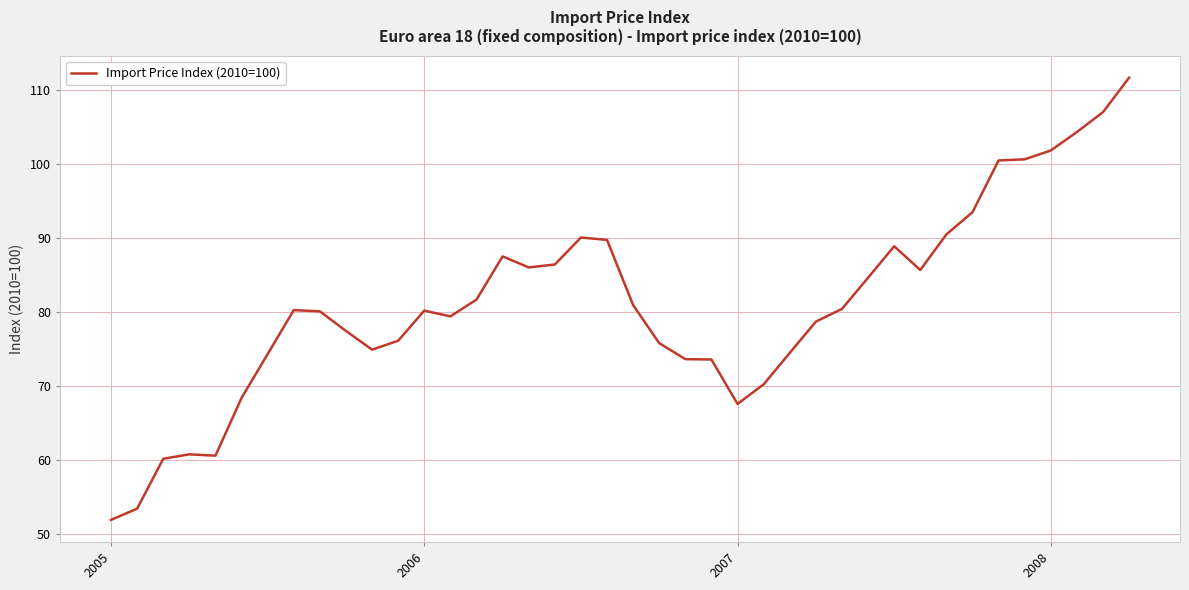

What is the smallest value displayed?

52.0